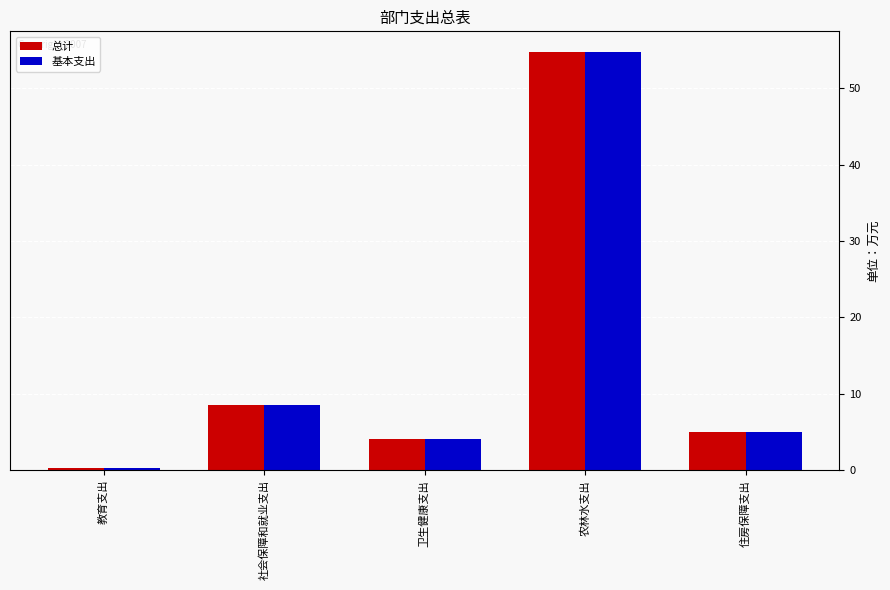

Where is 总计 nearest to the value 27?

社会保障和就业支出